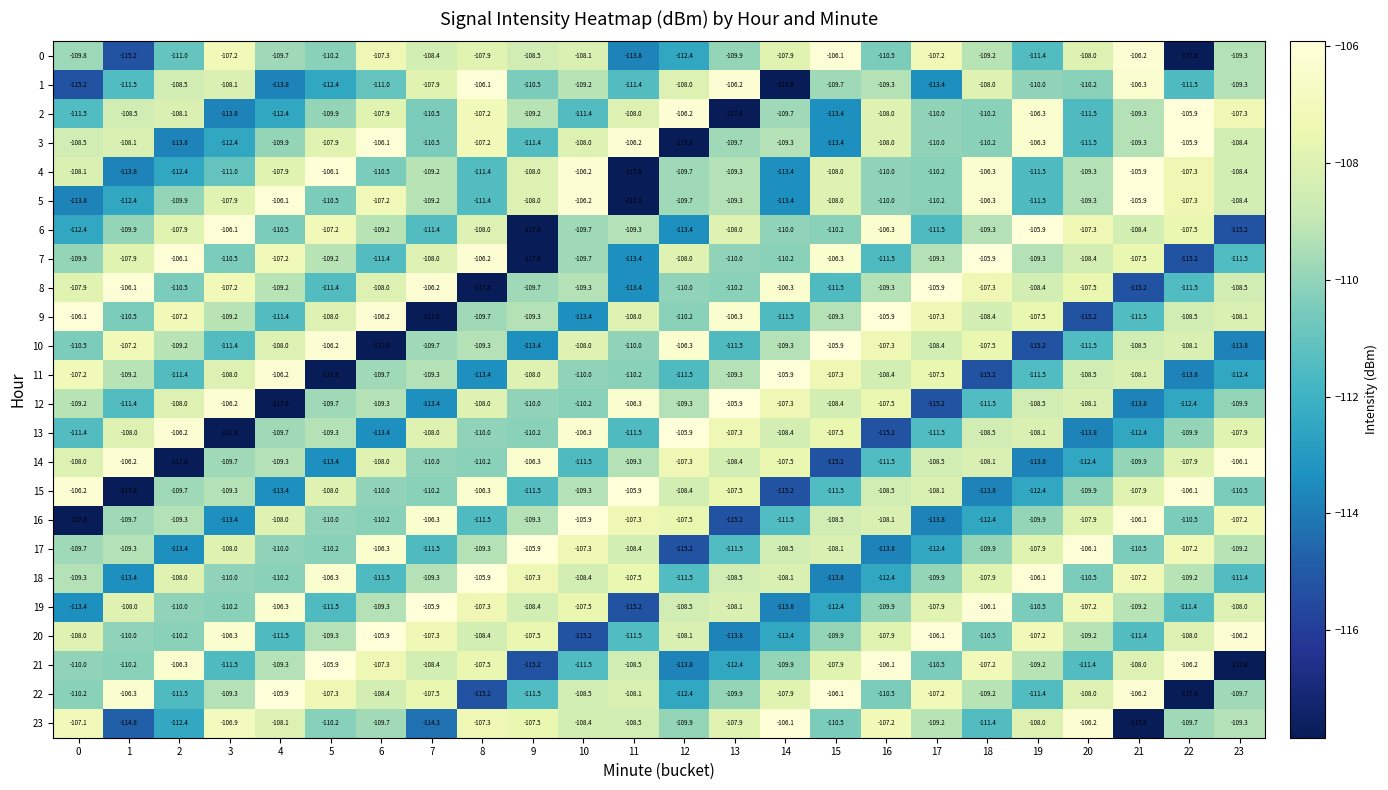

What value does the 8 series have at 21?

-115.2